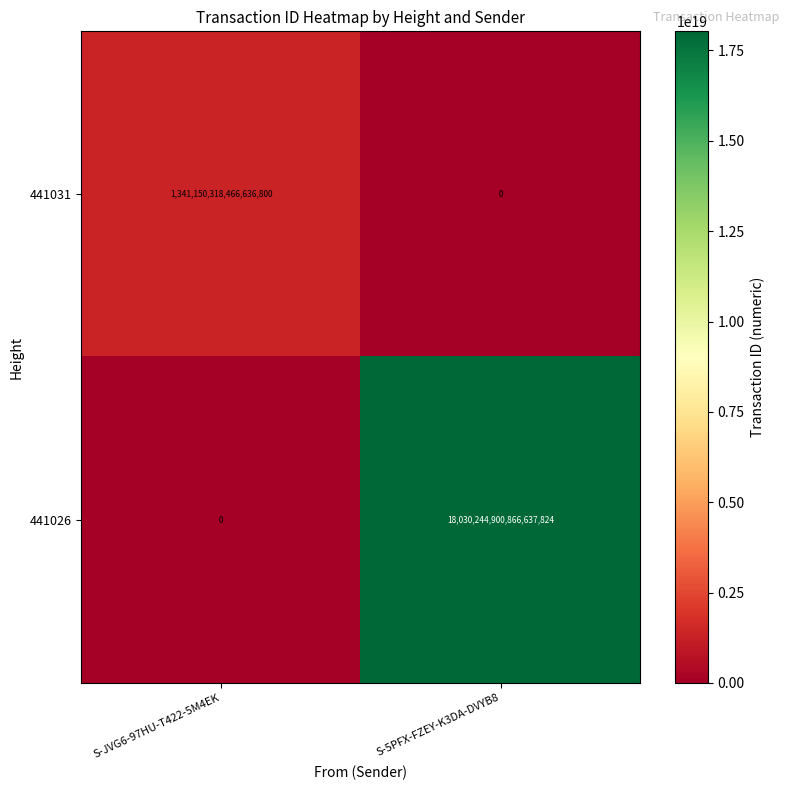

Which category has the highest value in the 441031 series?

S-JVG6-97HU-T422-5M4EK